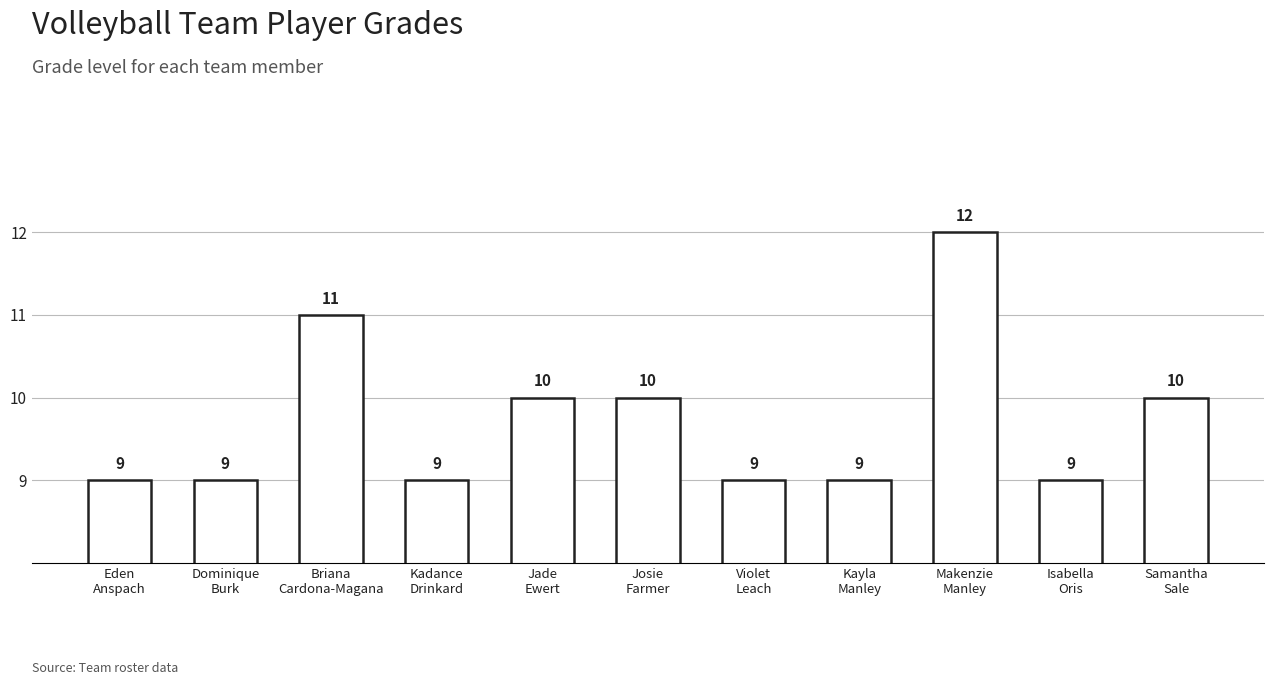

What is the difference between the maximum and minimum values?

3